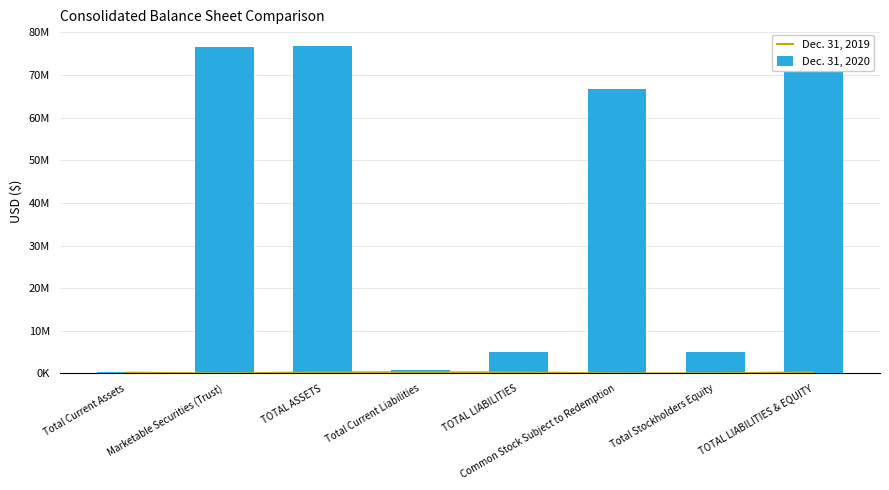

Is it true that Dec. 31, 2019 equals 32090 at Total Stockholders Equity?

False